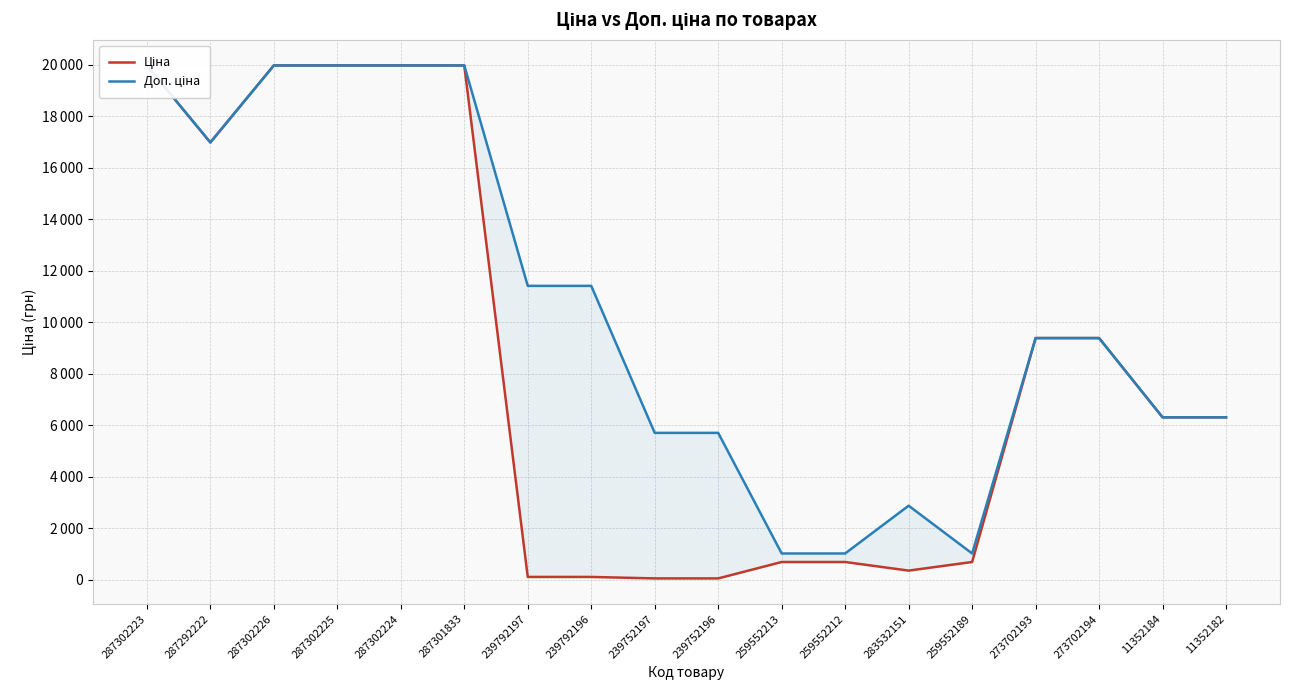

What is the difference between the maximum and minimum values in the Ціна series?

19907.1